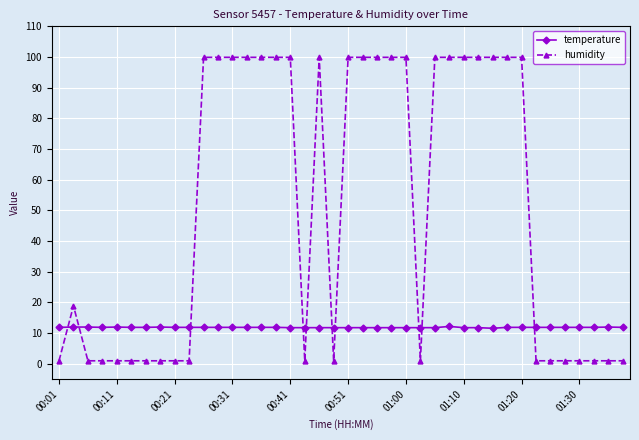

What is the highest value of the humidity series?

99.9